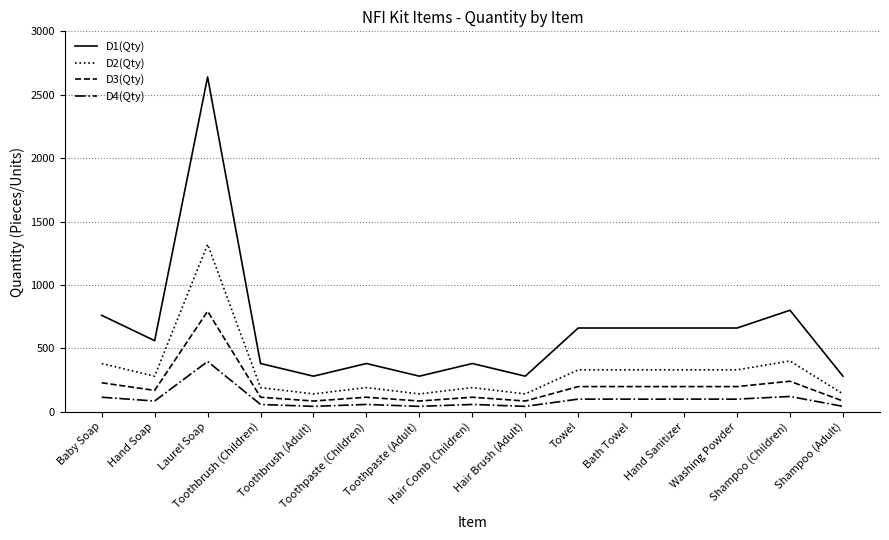

True or false: D2(Qty) and D4(Qty) intersect in this chart.

False